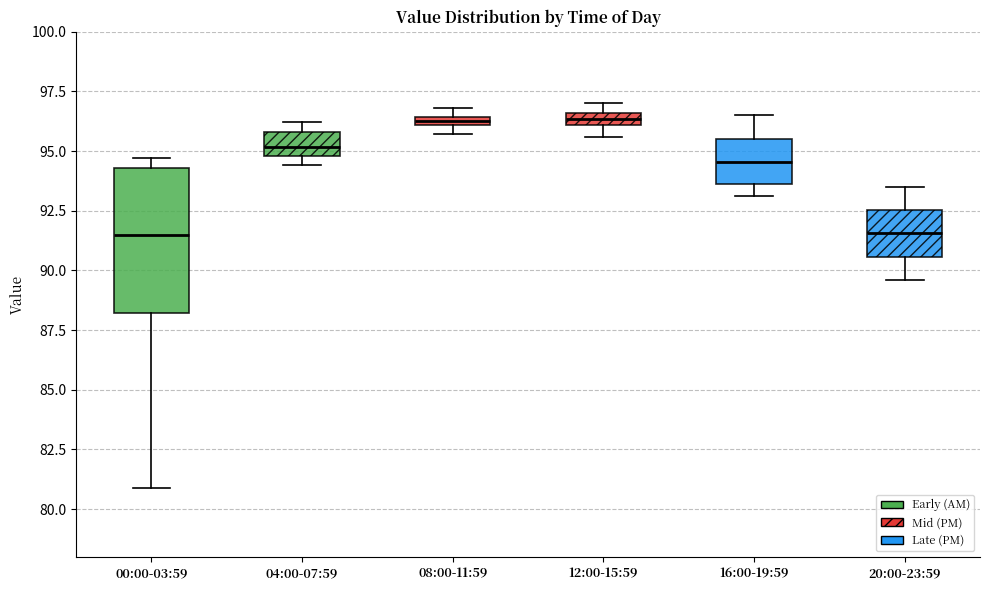

Which box is the tallest, from its lower edge to its upper edge?

00:00-03:59